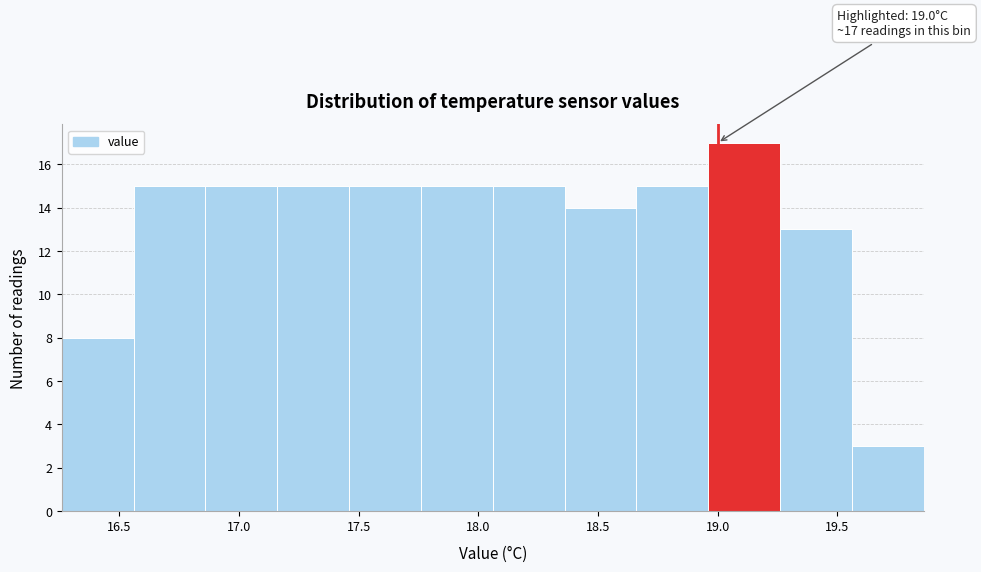

Which range on the x-axis has the tallest bar?

18.96 to 19.26